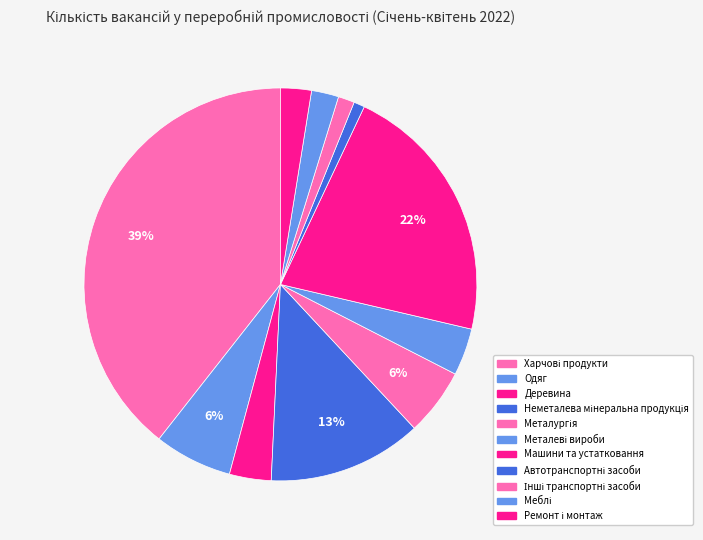

How many slices are in this pie chart?

11